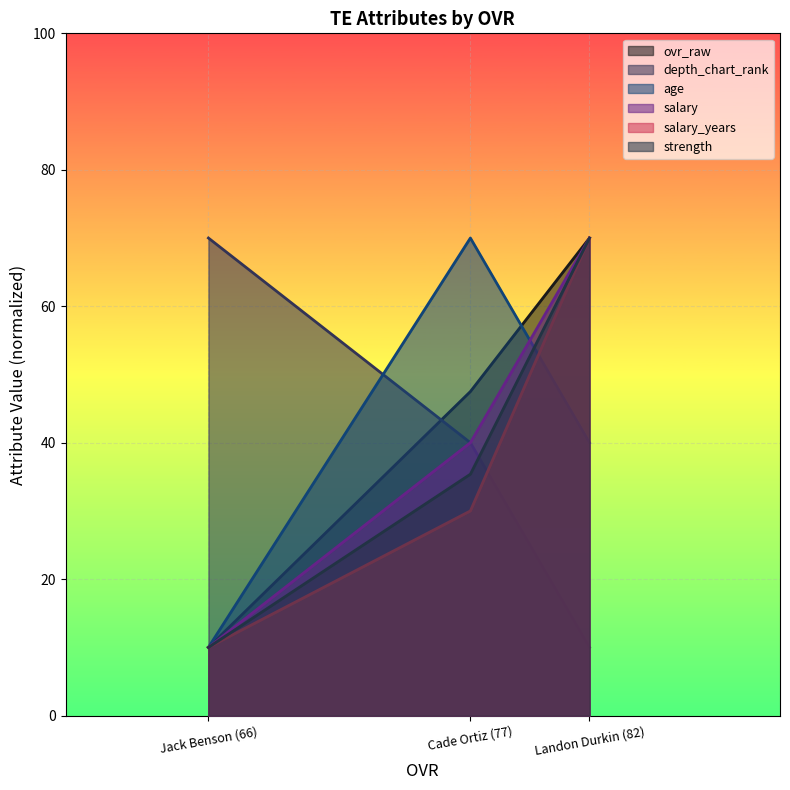

Is the value of strength at Cade Ortiz (77) greater than the value of ovr_raw at Landon Durkin (82)?

No